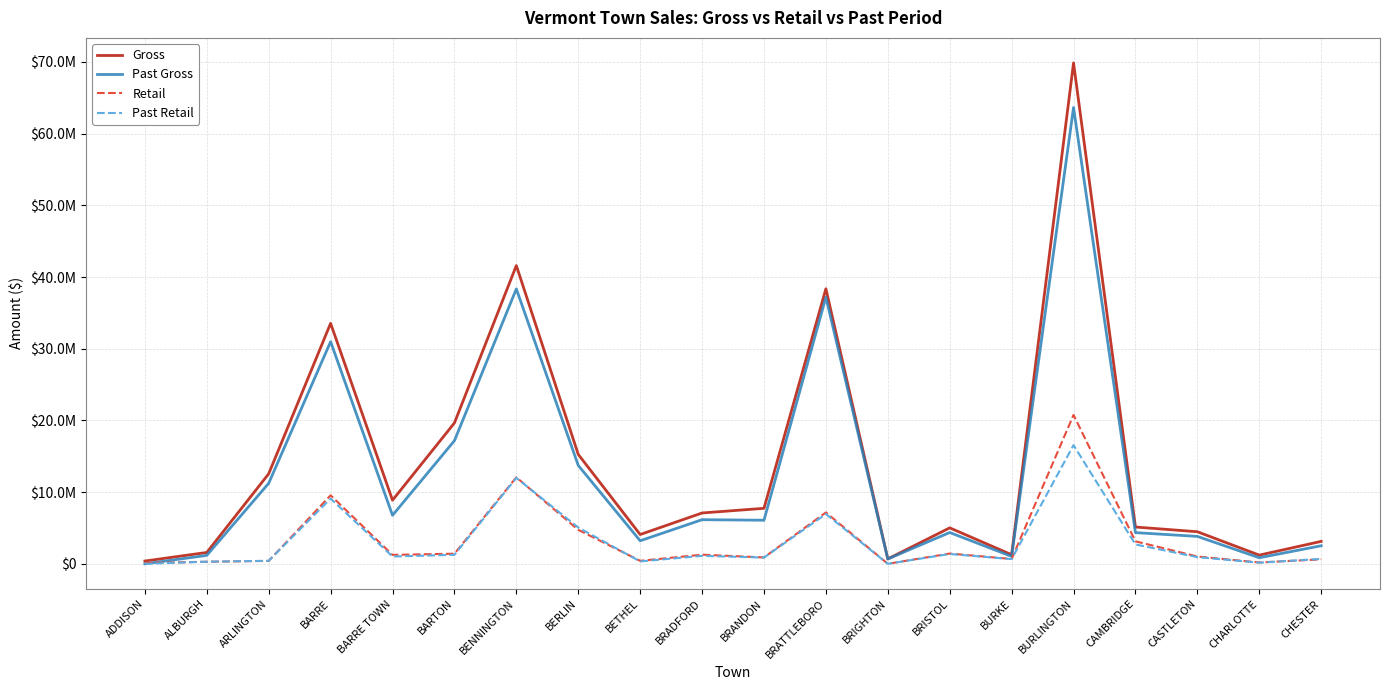

Does the chart display data point markers on the line(s)?

No